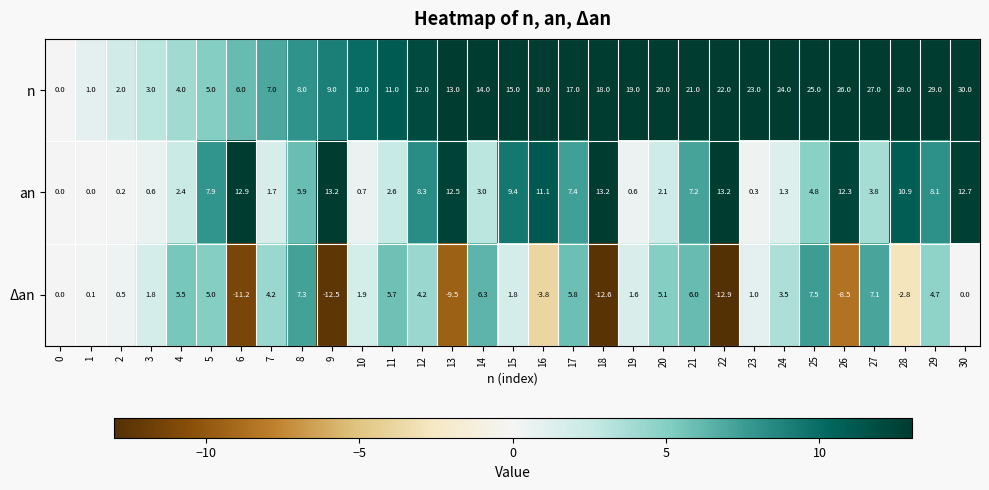

What is the maximum value shown in the chart?

30.0